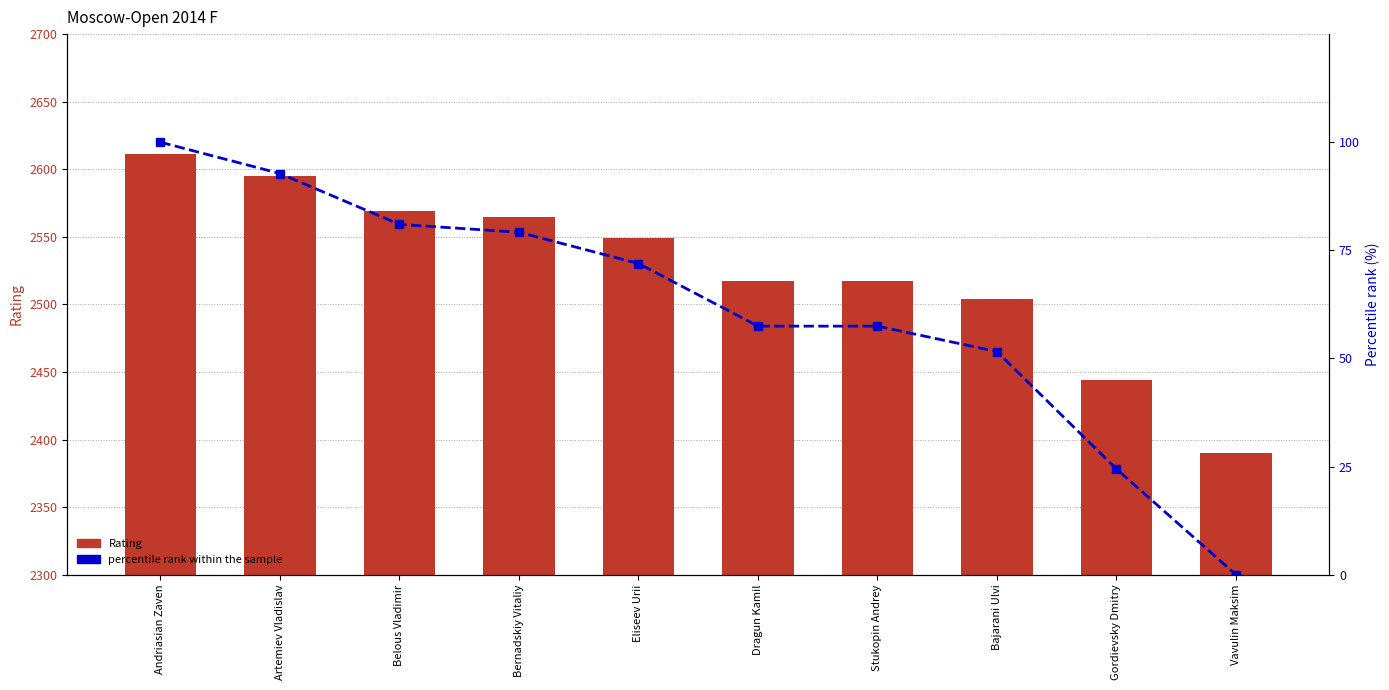

What is the difference between the highest and lowest values at Eliseev Urii?

2477.1